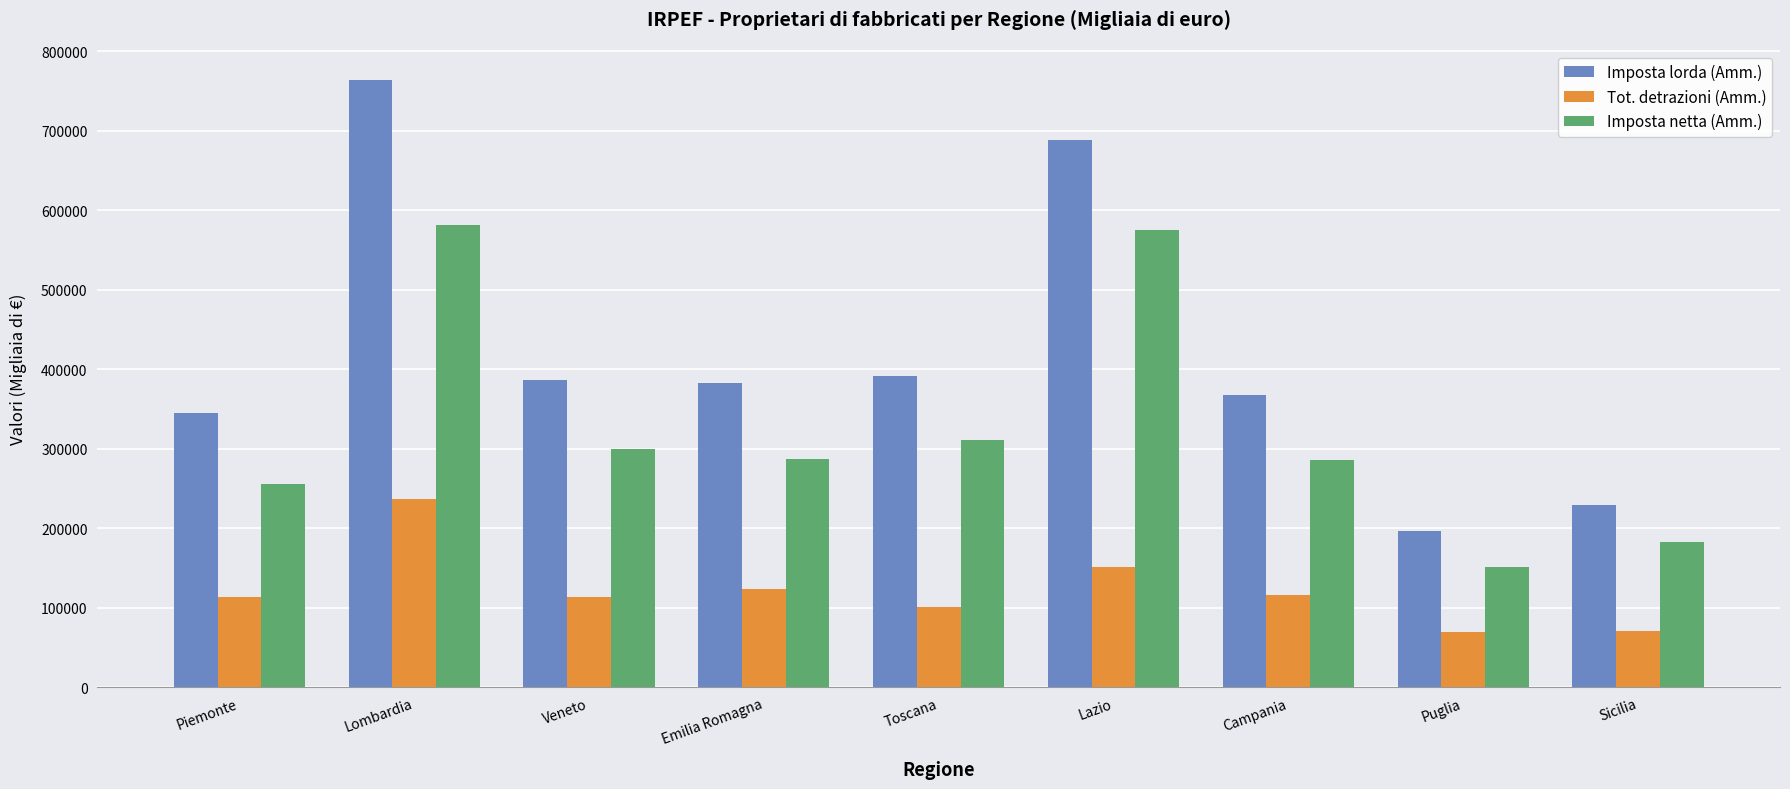

What is the total value across all series at Puglia?

417029